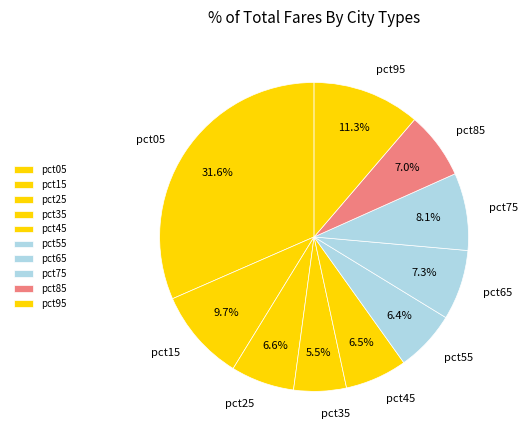

Combined, what portion of the pie is pct85 and pct45?

13.5%